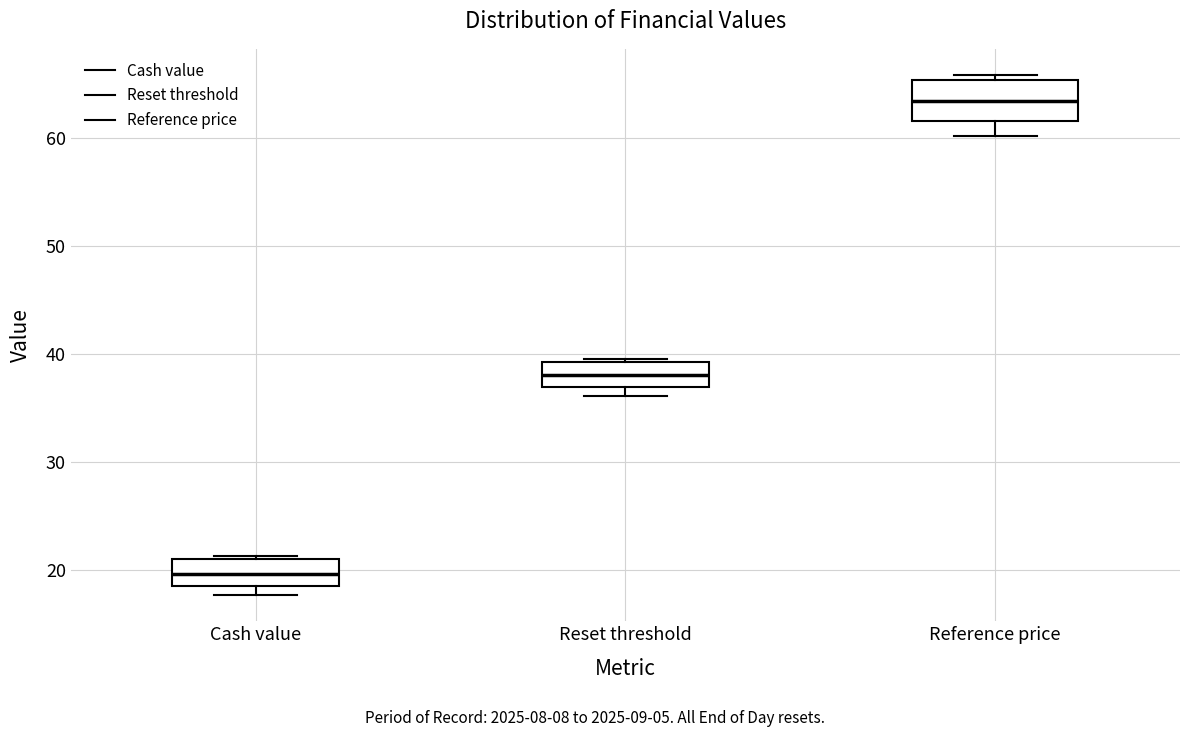

Which box has the lowest median line?

Cash value